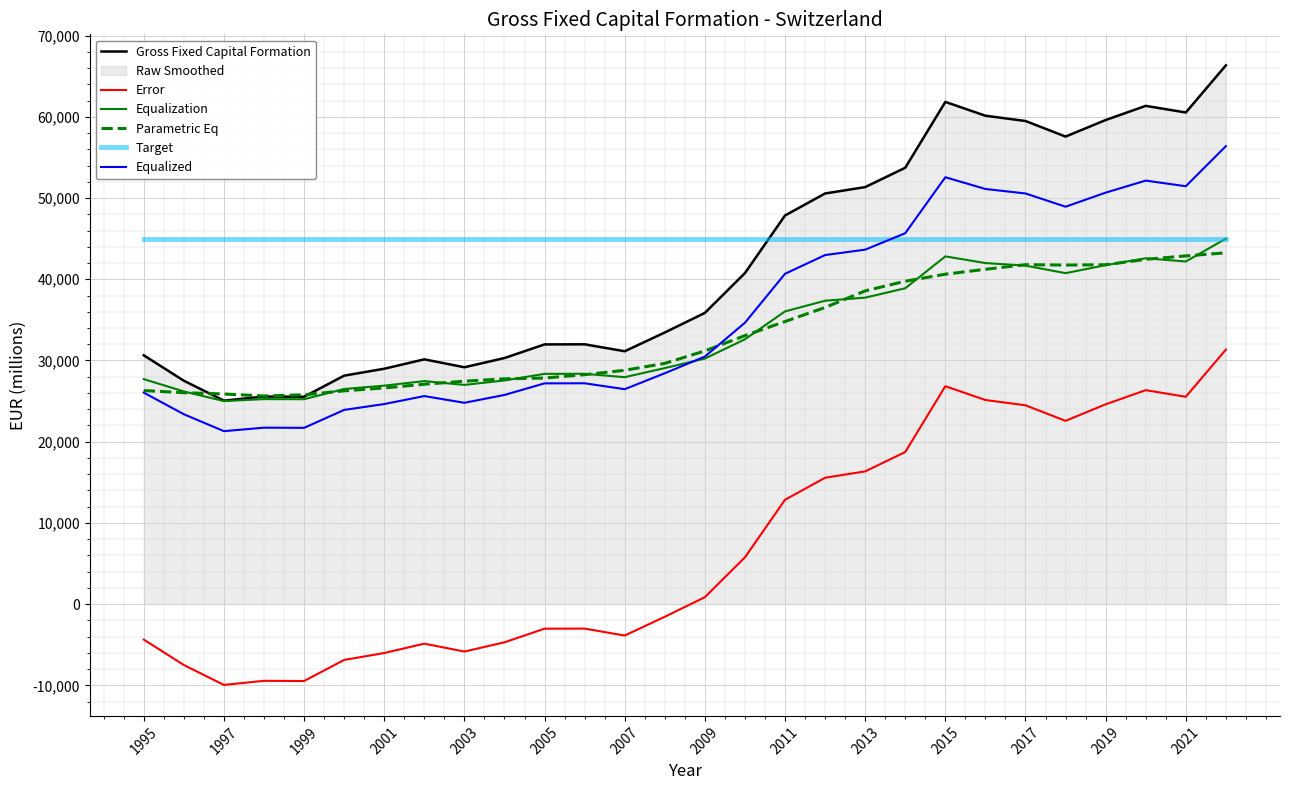

How many data points in Gross Fixed Capital Formation are above 35858?

14